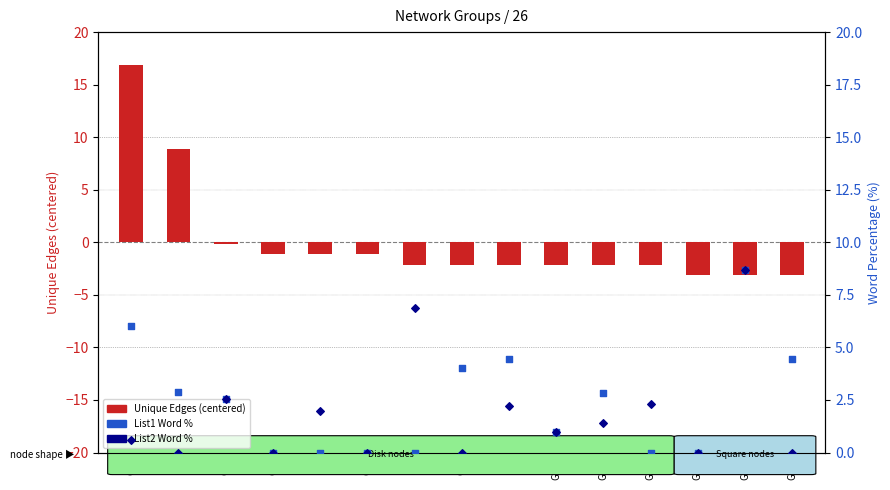

Which series contains the lowest Y value?

Unique Edges (centered)